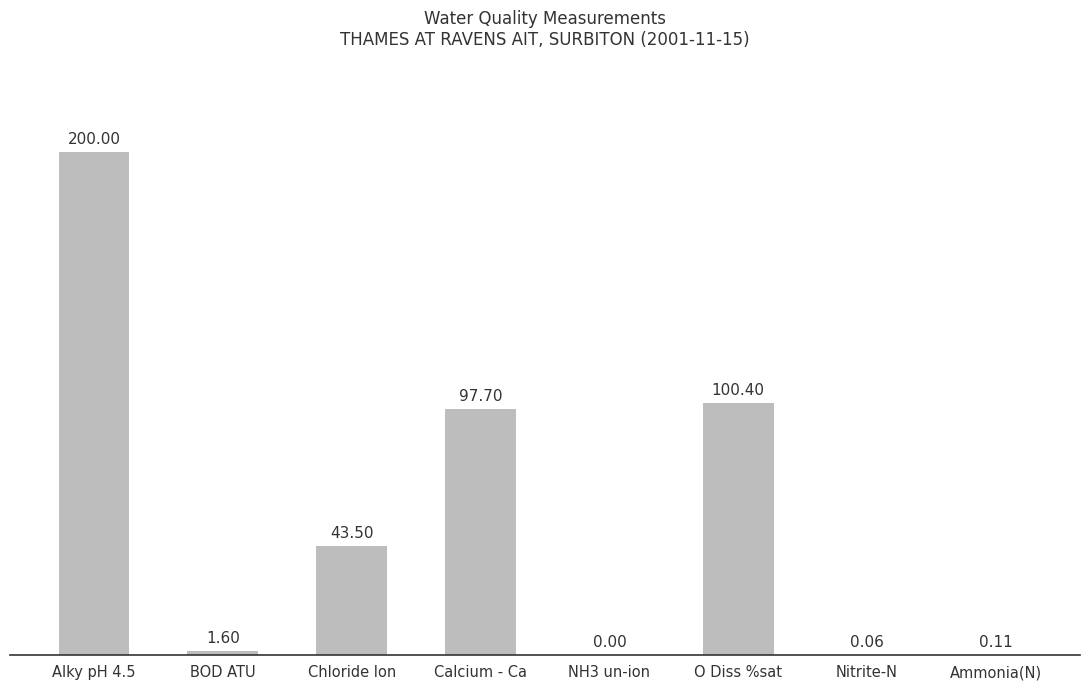

Is it true that the value at O Diss %sat is 46.9?

False